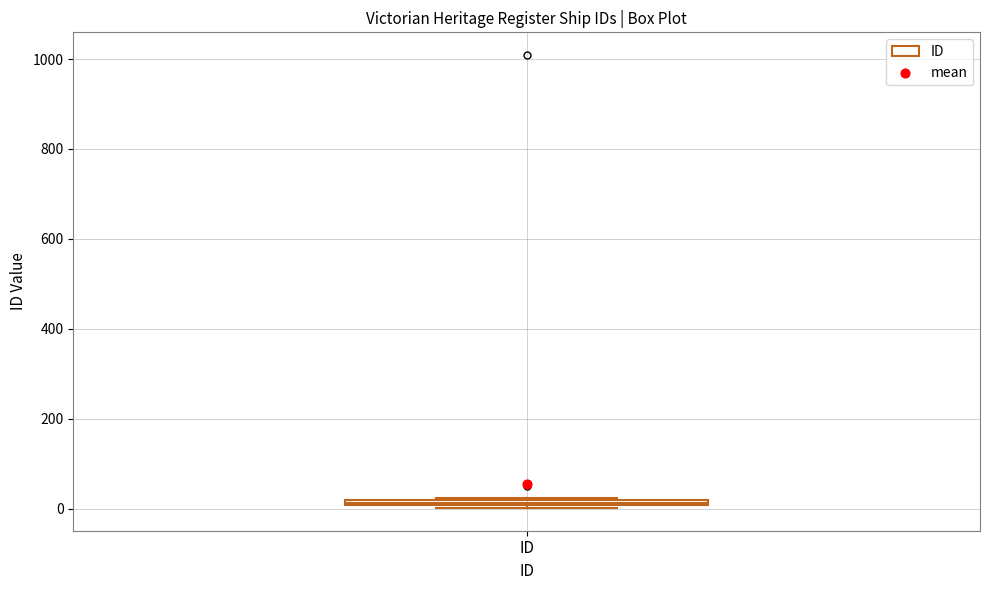

Where is the upper edge of the box for ID on the y-axis? The values are not printed on the chart, so give them approximately, as read against the axis.

20